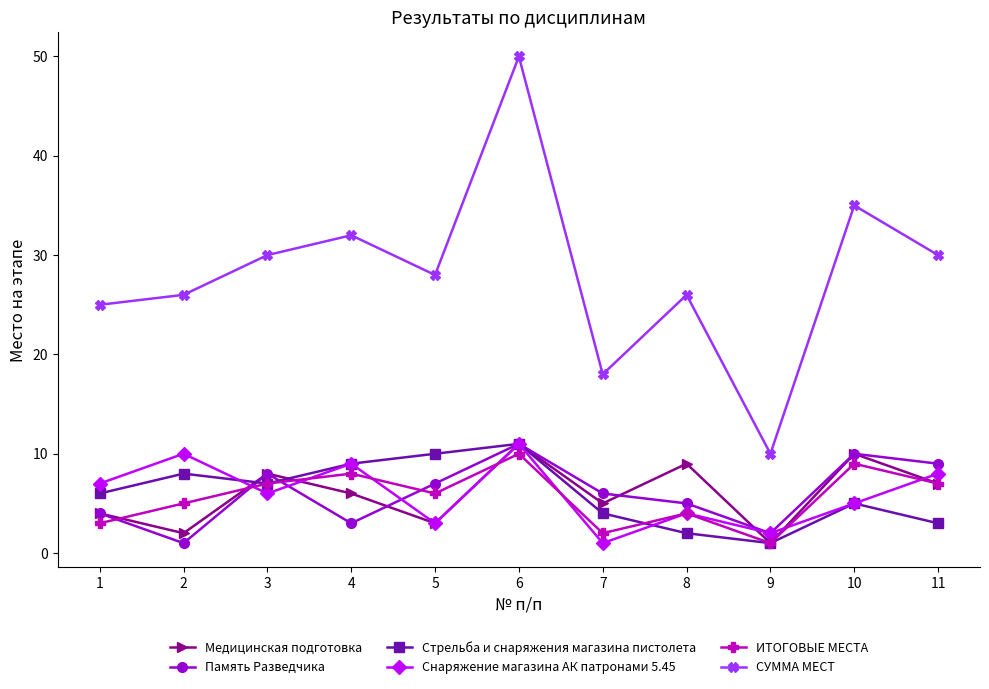

At which category does Память Разведчика reach its first local peak?

3